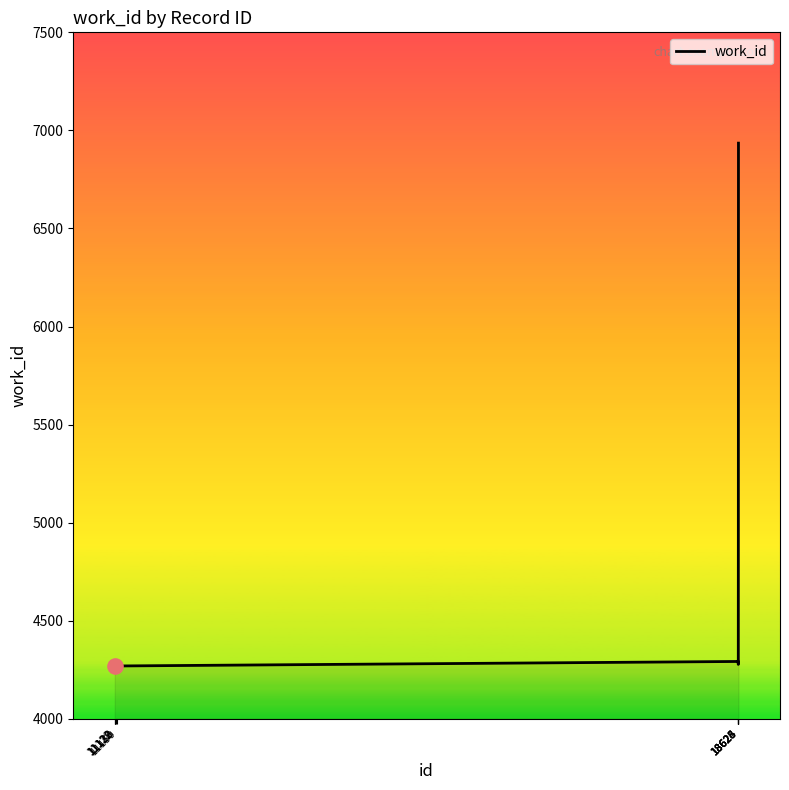

What is the minimum value shown in the chart?

4269